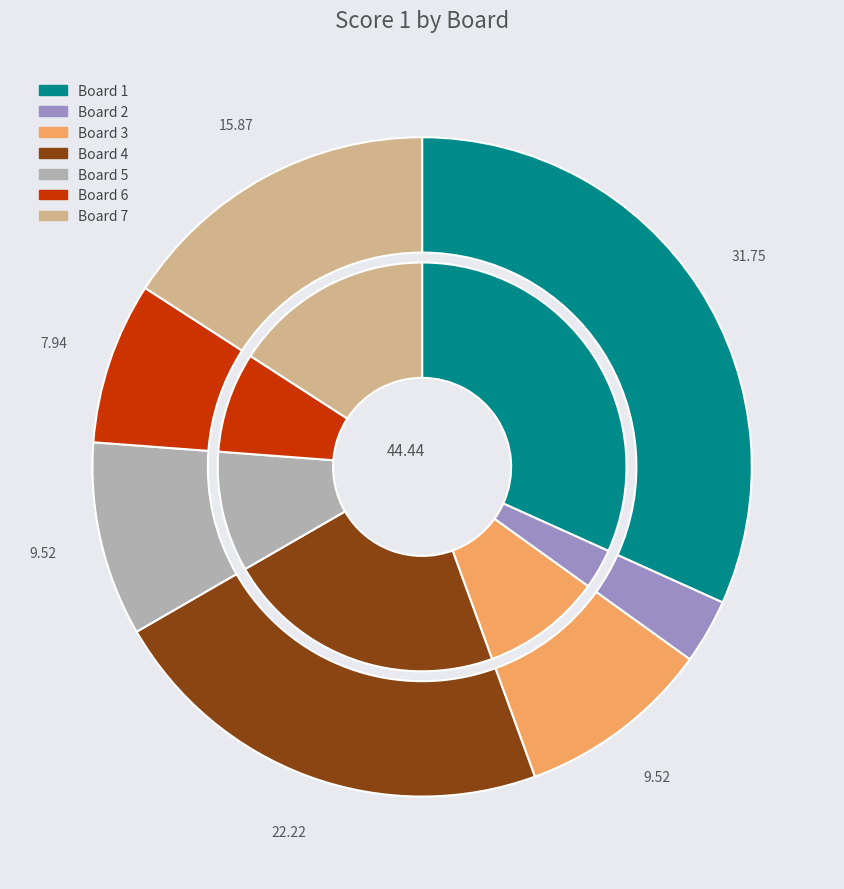

To the nearest percent, what percentage of the pie is 2?

3%